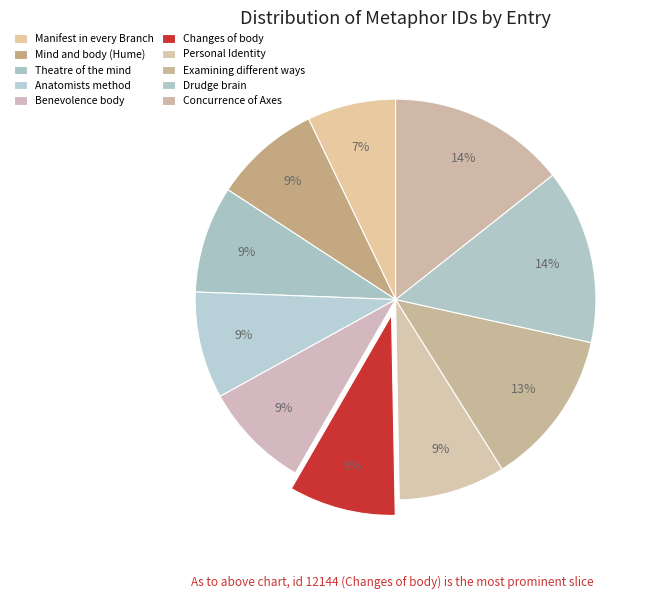

Which slice is the largest?

Concurrence of Axes